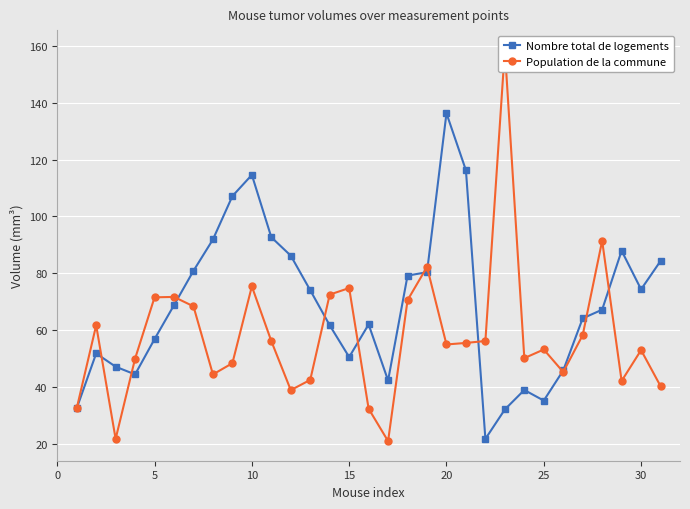

True or false: Nombre total de logements has a value of 92.2 at 20.

False